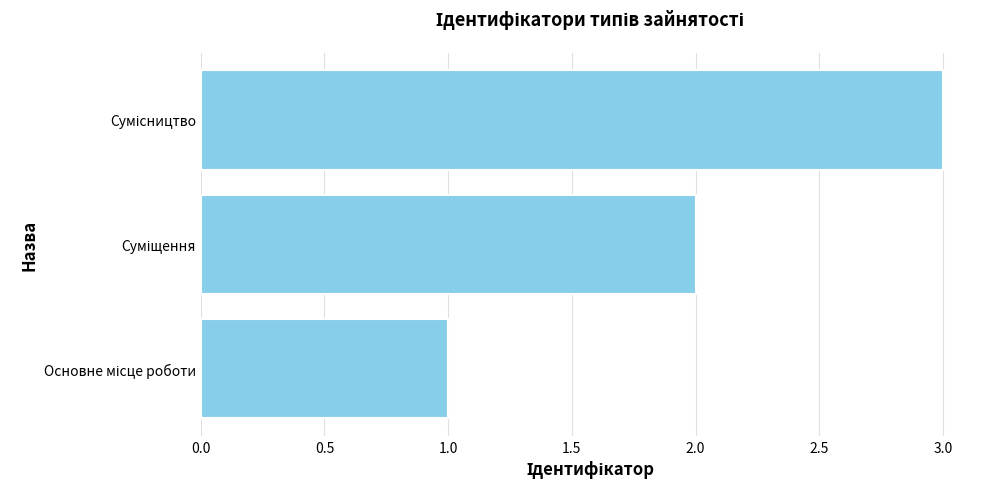

What is the sum of all values?

6